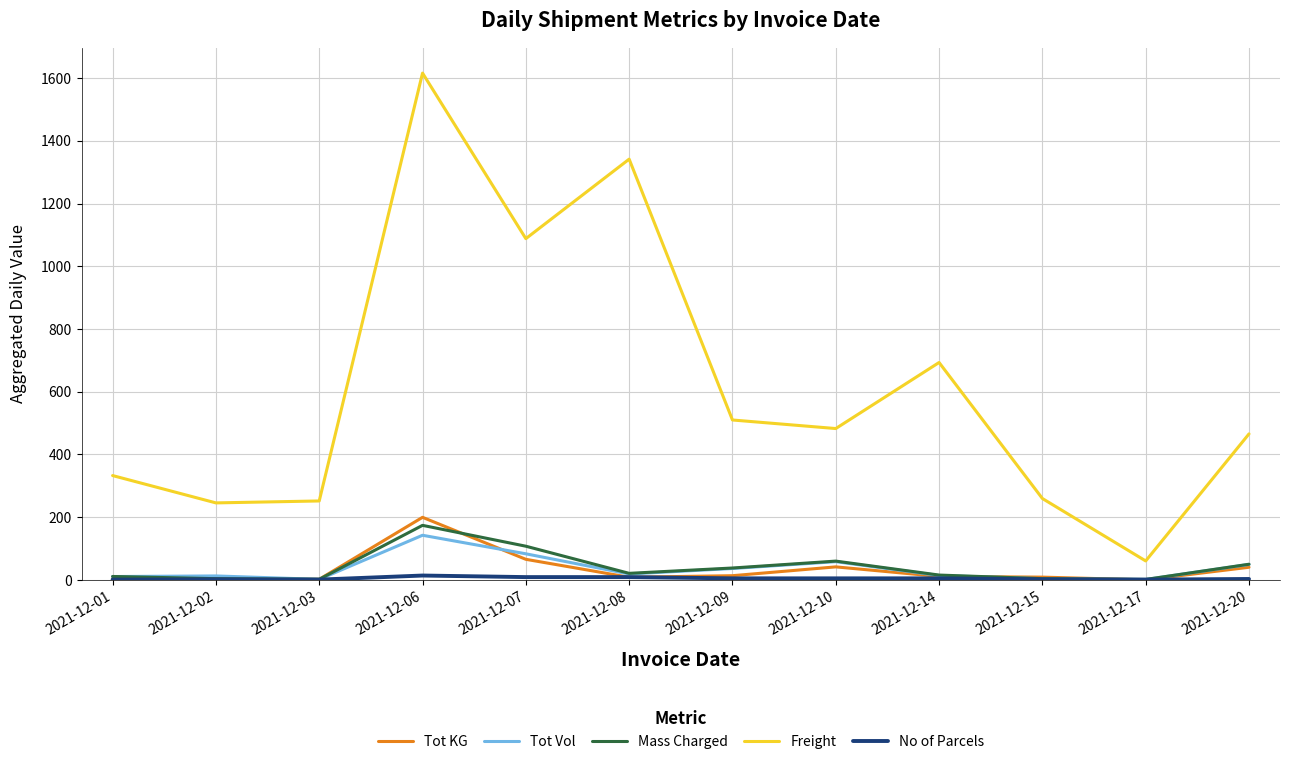

What is the difference between the Mass Charged values at 2021-12-20 and 2021-12-10?

10.0